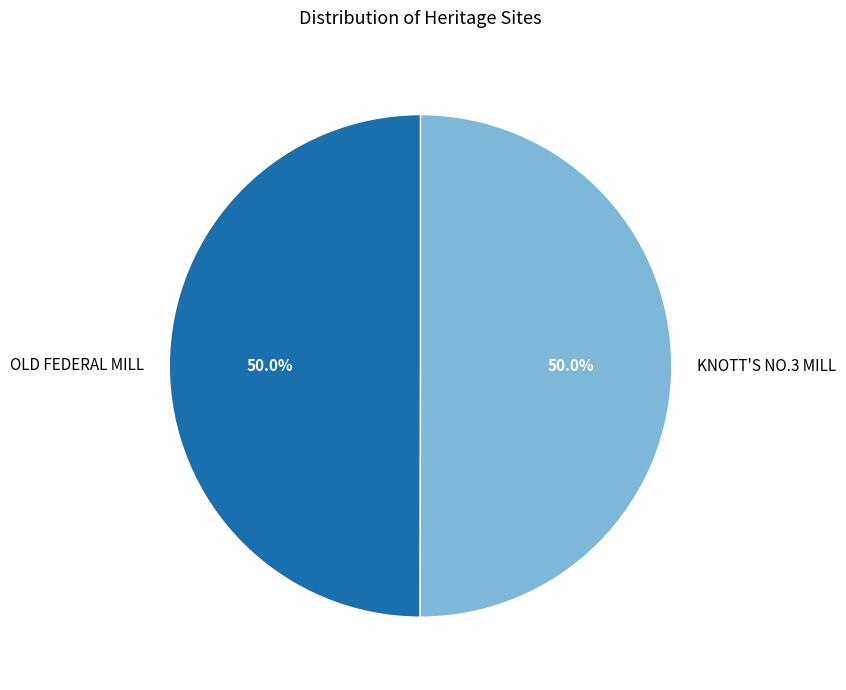

What is the ratio of the value at OLD FEDERAL MILL to the value at KNOTT'S NO.3 MILL?

1.0